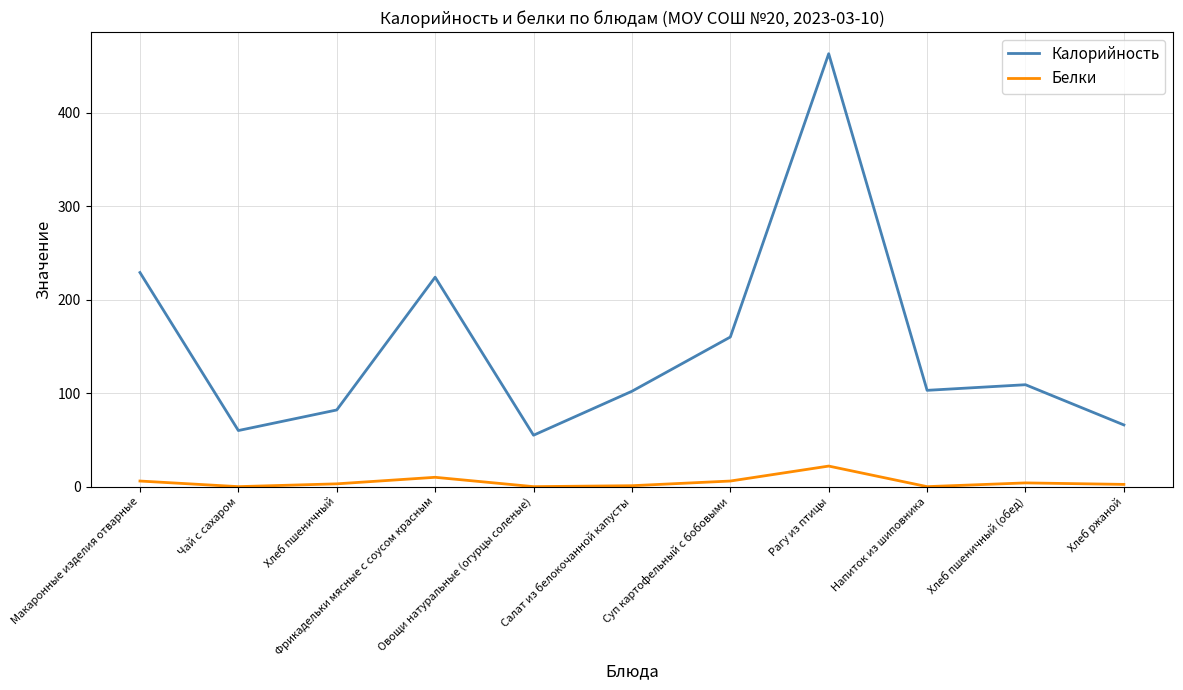

Which series has the largest total across all categories?

Калорийность